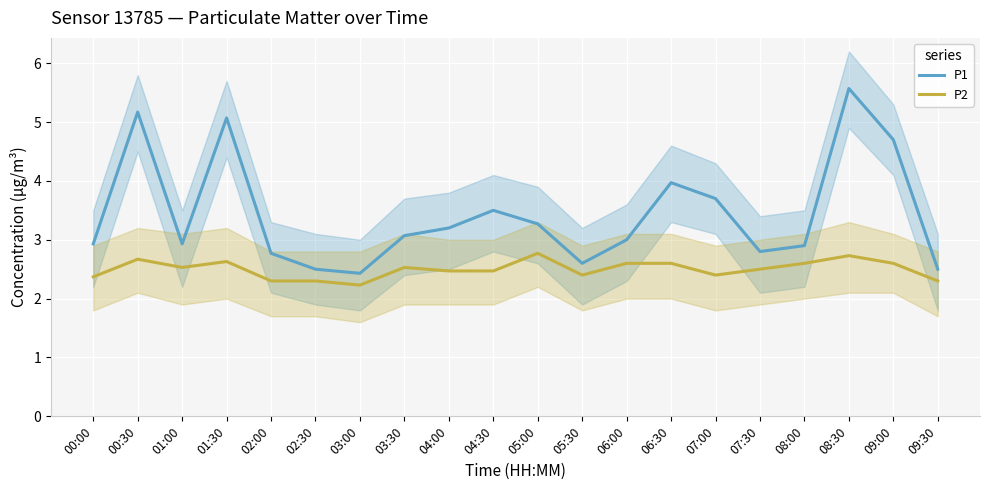

Is it true that P1 equals 1.5 at 07:30?

False